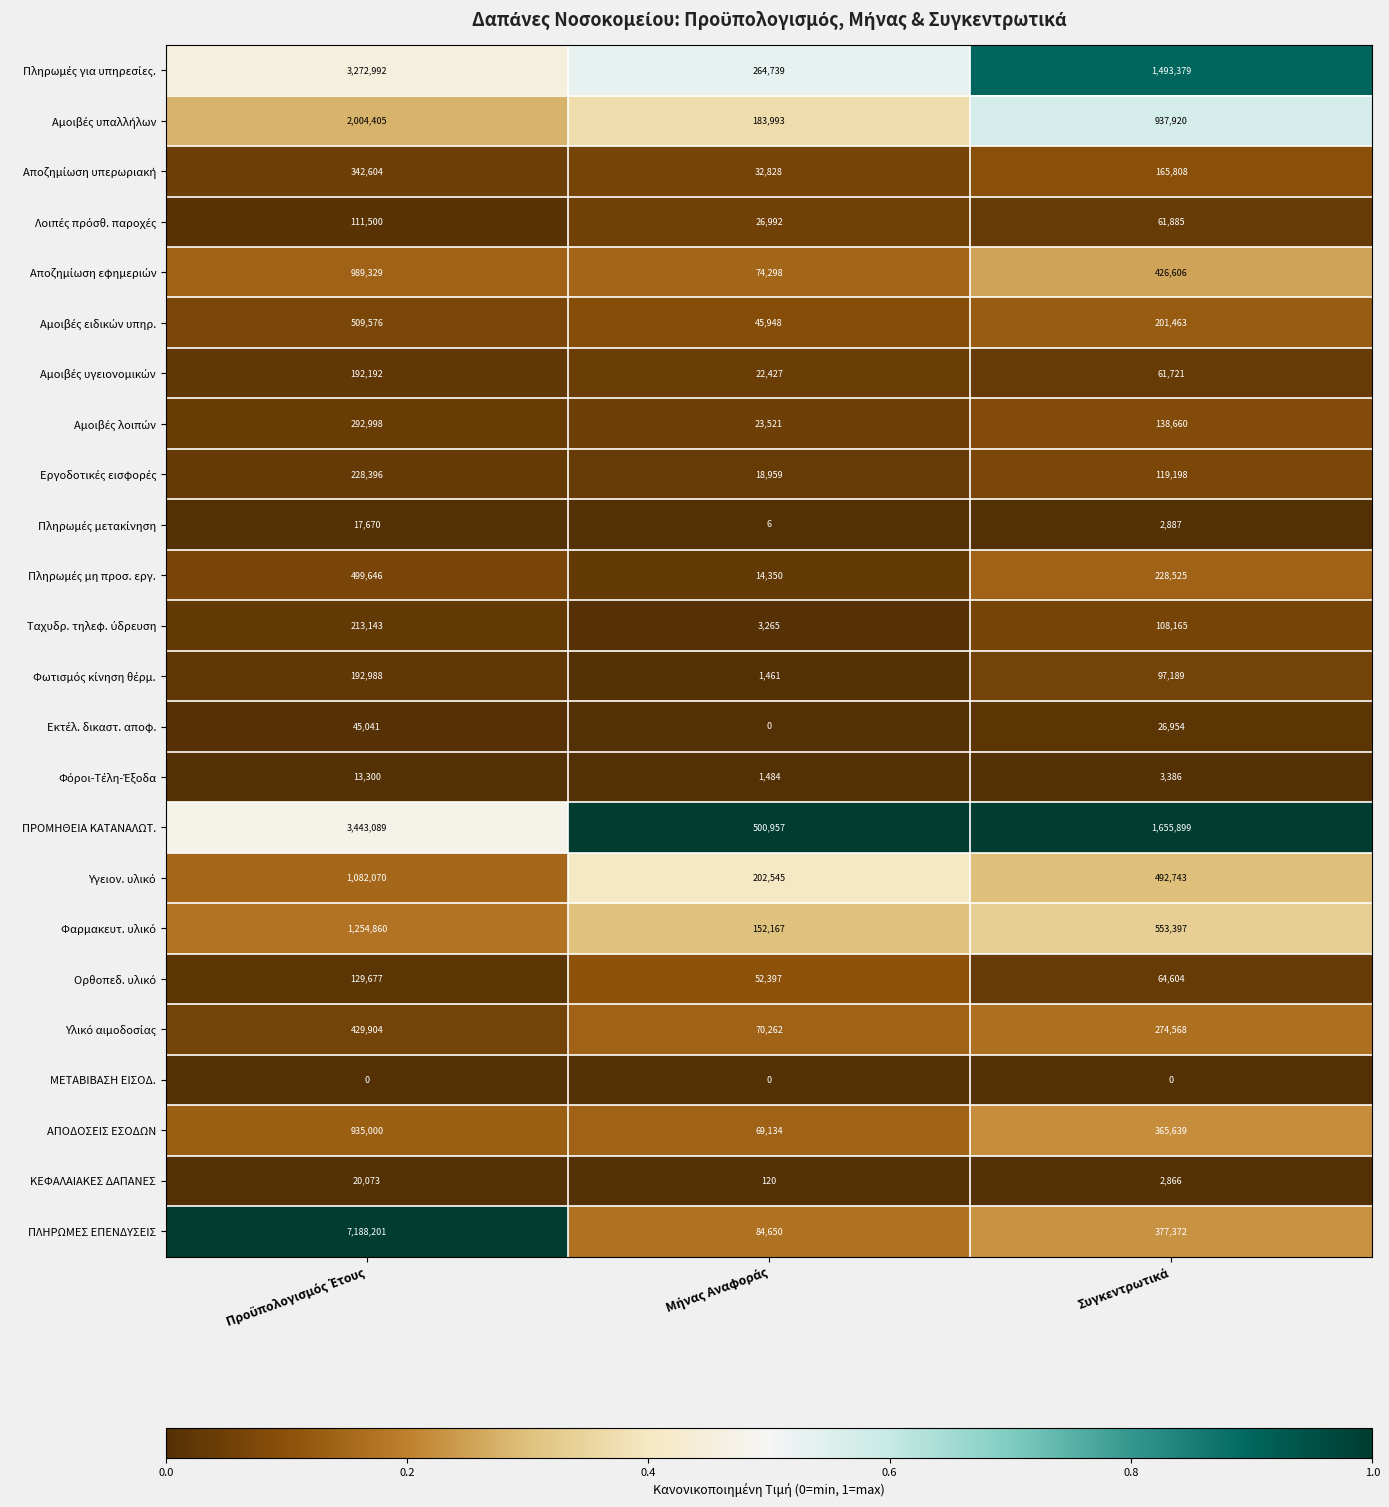

Which series has the largest total across all categories?

ΠΛΗΡΩΜΕΣ ΕΠΕΝΔΥΣΕΙΣ